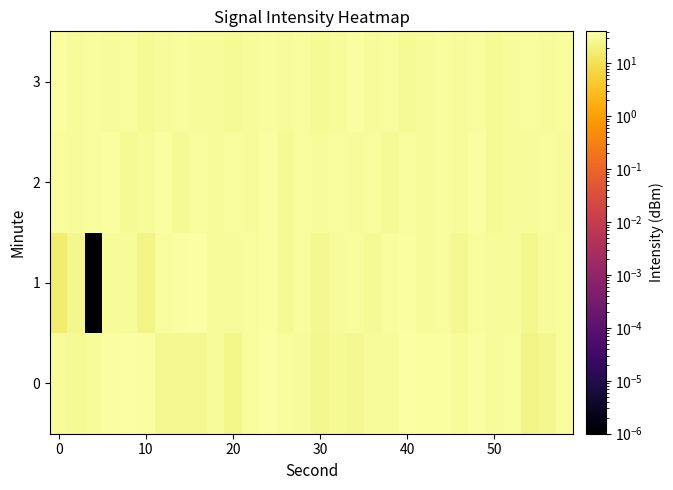

What is the maximum value shown in the chart?

40.5